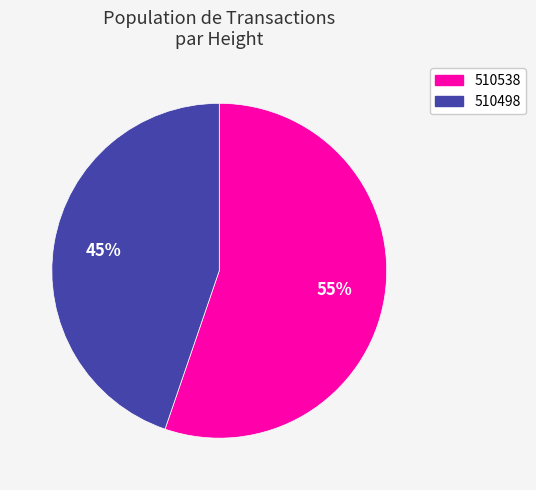

Which category has the smallest portion of the pie?

510498